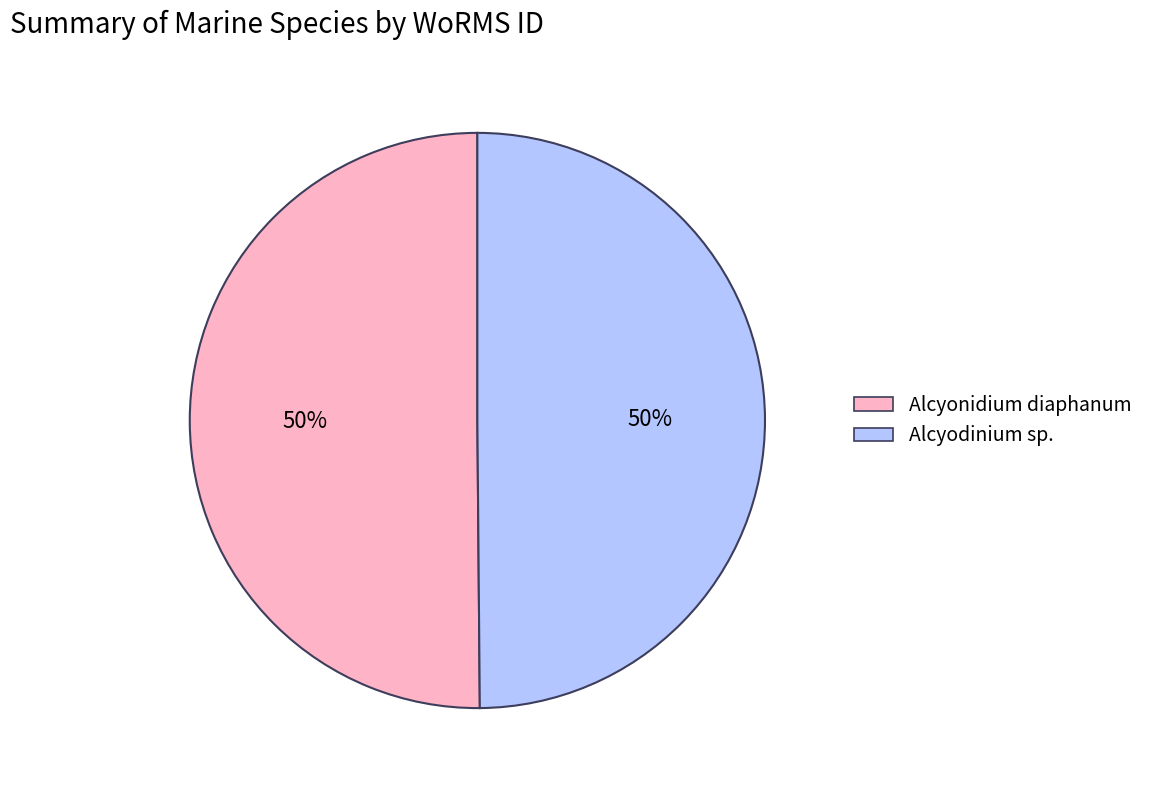

To the nearest percent, what is the average slice percentage?

50%